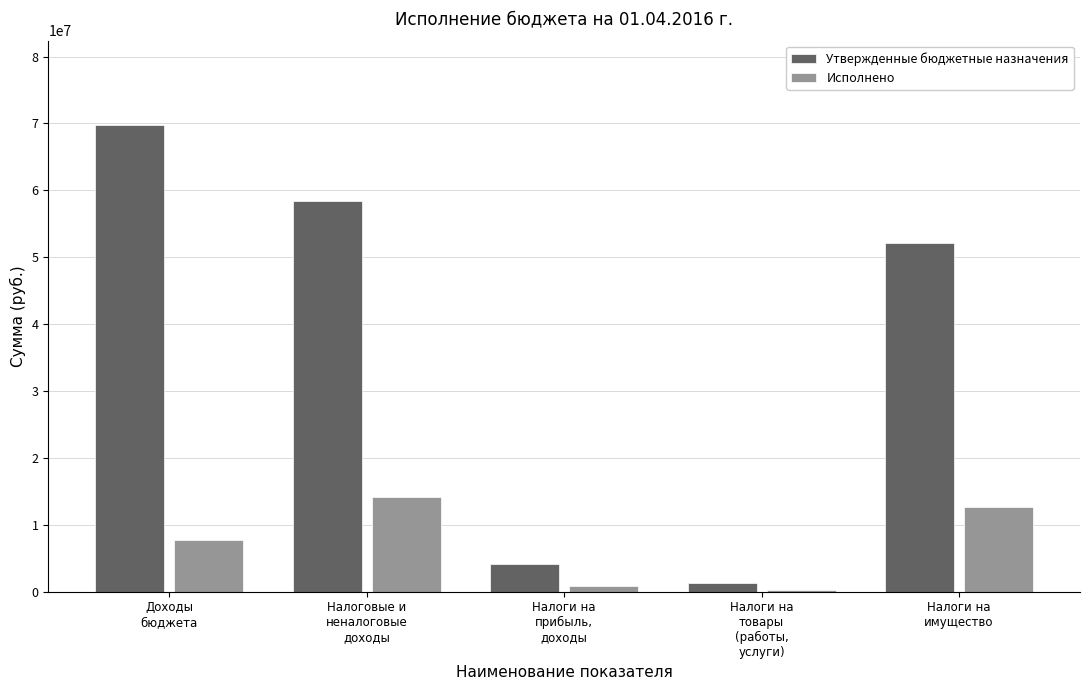

What is the difference between the second highest and second lowest values in the Исполнено series?

11813971.6